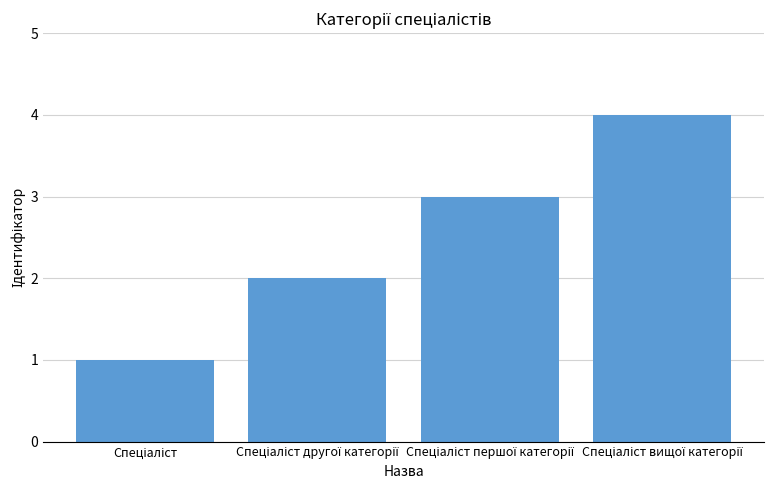

What is the greatest value displayed?

4